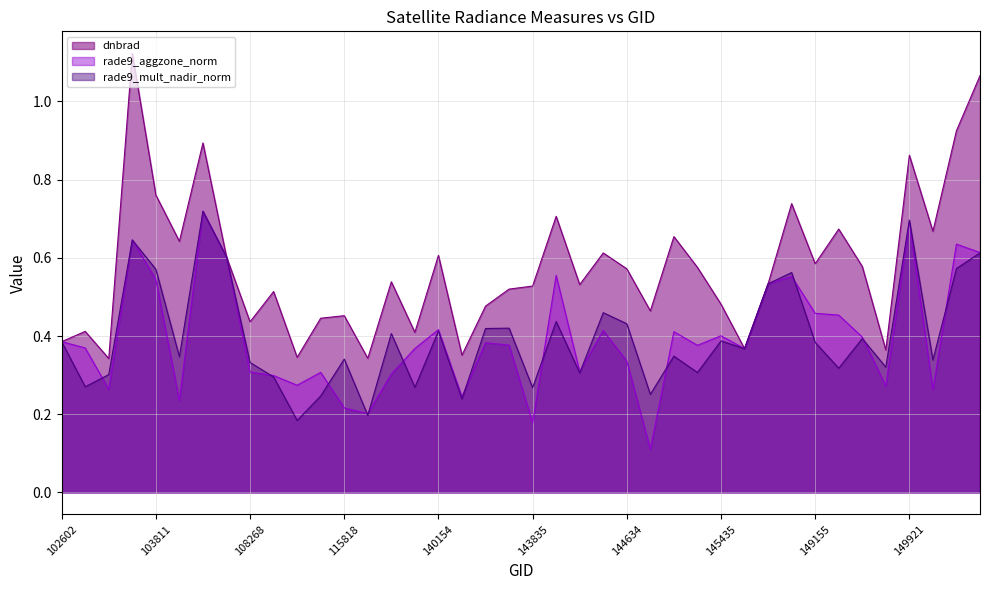

Which series has the largest total across all categories?

dnbrad